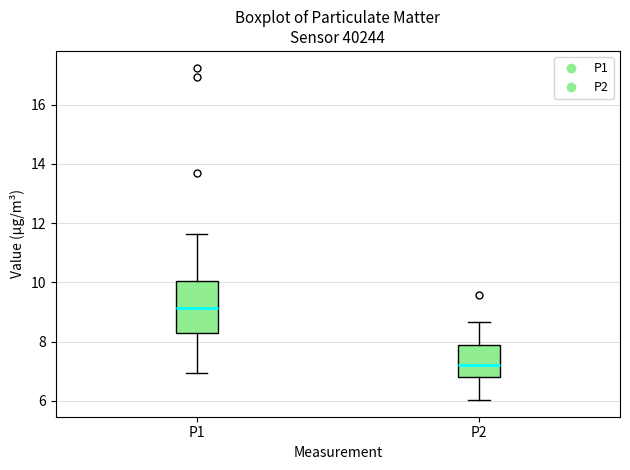

Reading left to right, transcribe this box plot: for each box, give where its median line is, the range the box spans, and where its two whiskers end, as read against the y-axis. The values are not printed on the chart, so give them approximately, as read against the axis.

P1: median 9.2, box 8.2 to 10.0, whiskers 7.0 to 11.6
P2: median 7.2, box 6.8 to 7.8, whiskers 6.0 to 8.6